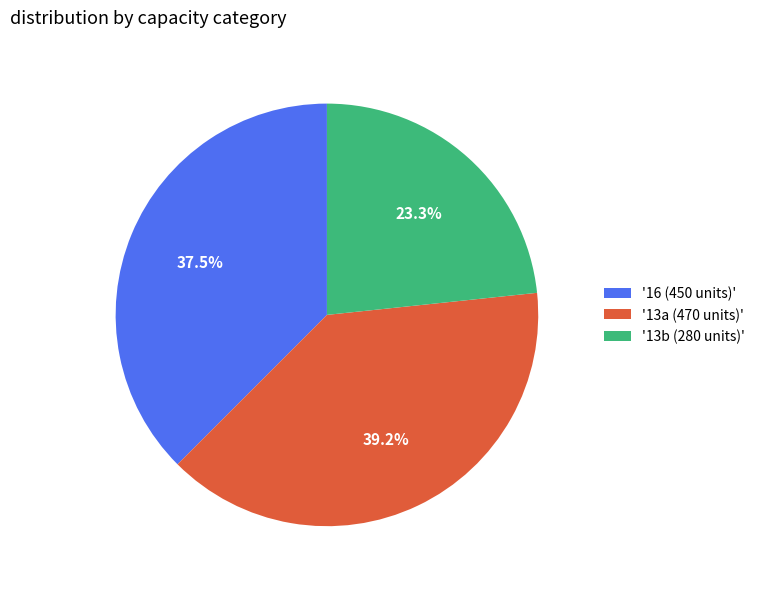

Which slice is the smallest?

'13b (280 units)'